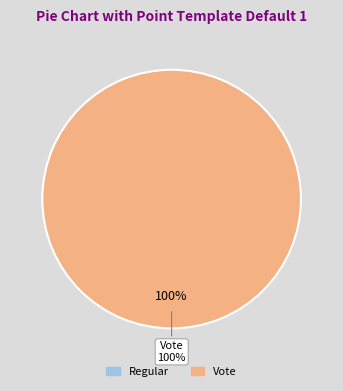

To the nearest percent, what percentage of the pie is Vote?

100%